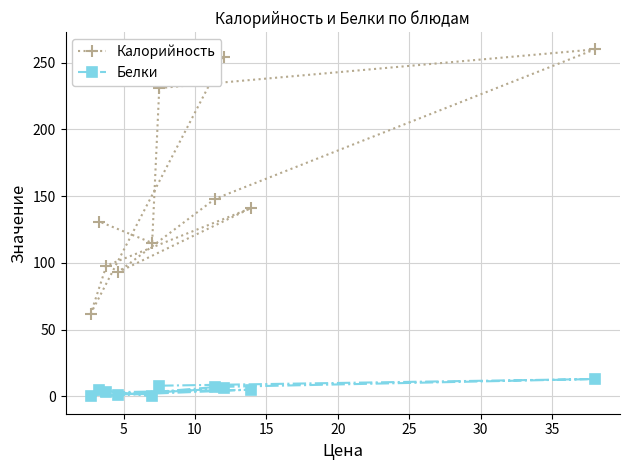

How many positive values does the Белки series have?

8